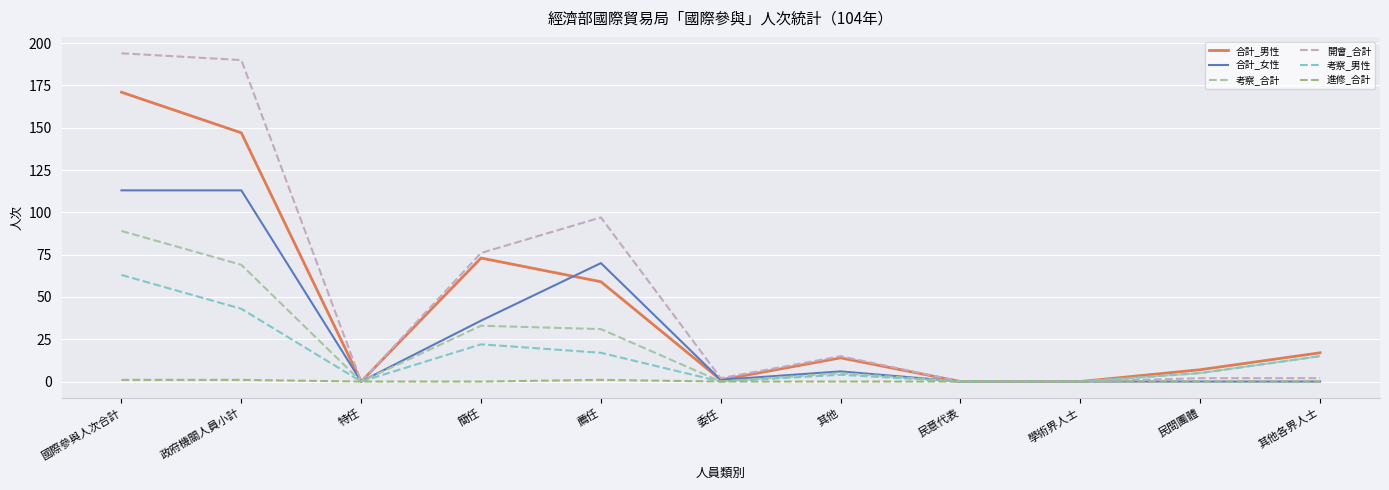

At which category does 考察_男性 reach its first local valley?

特任